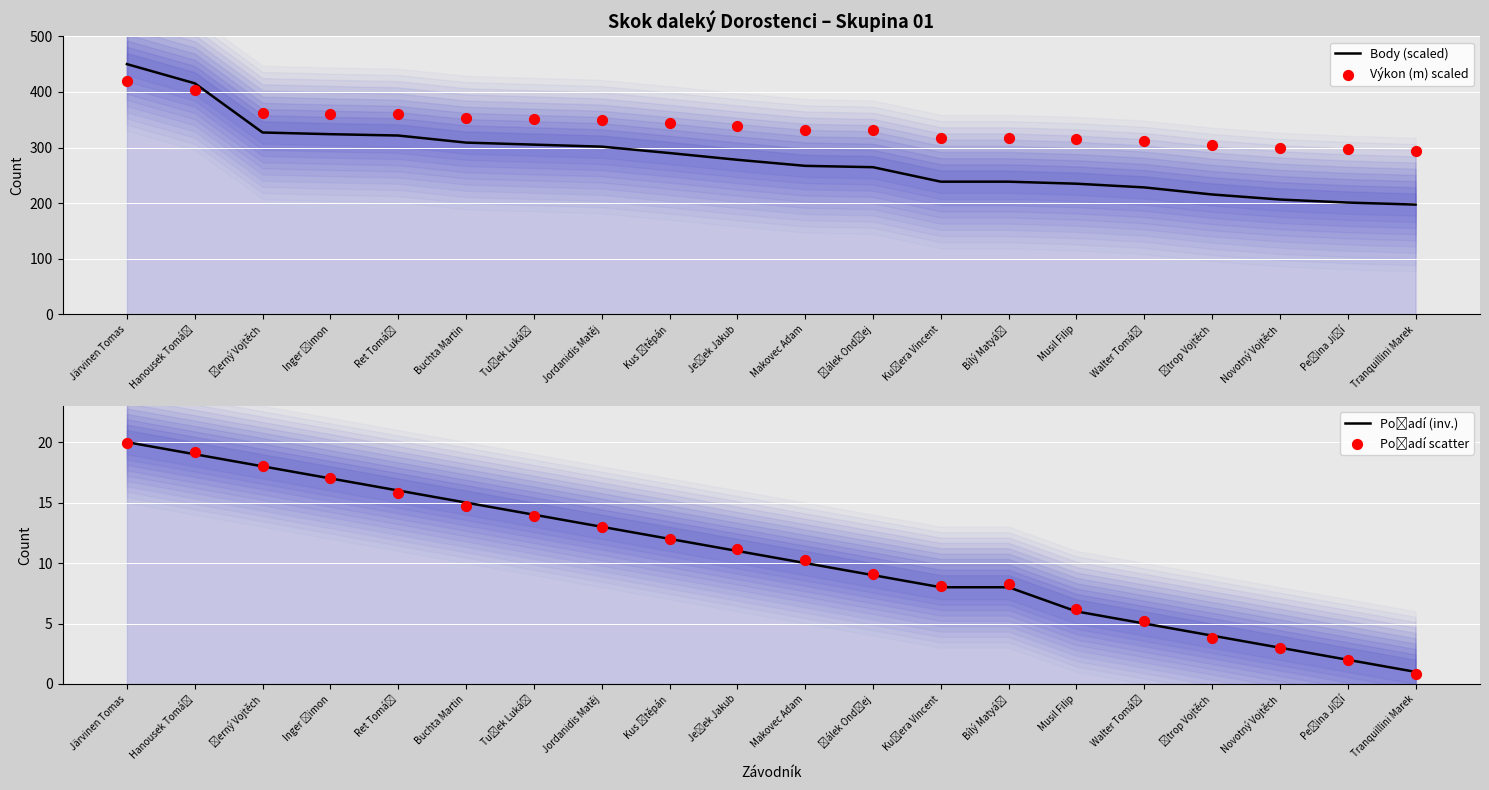

At how many categories does at least one series exceed 153?

20